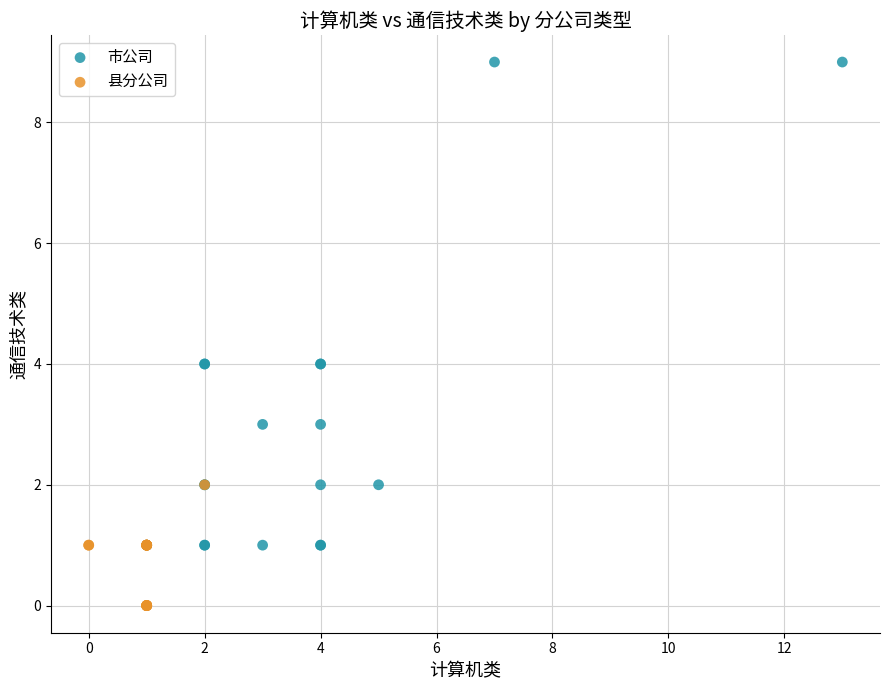

Which series reaches the minimum Y coordinate?

县分公司